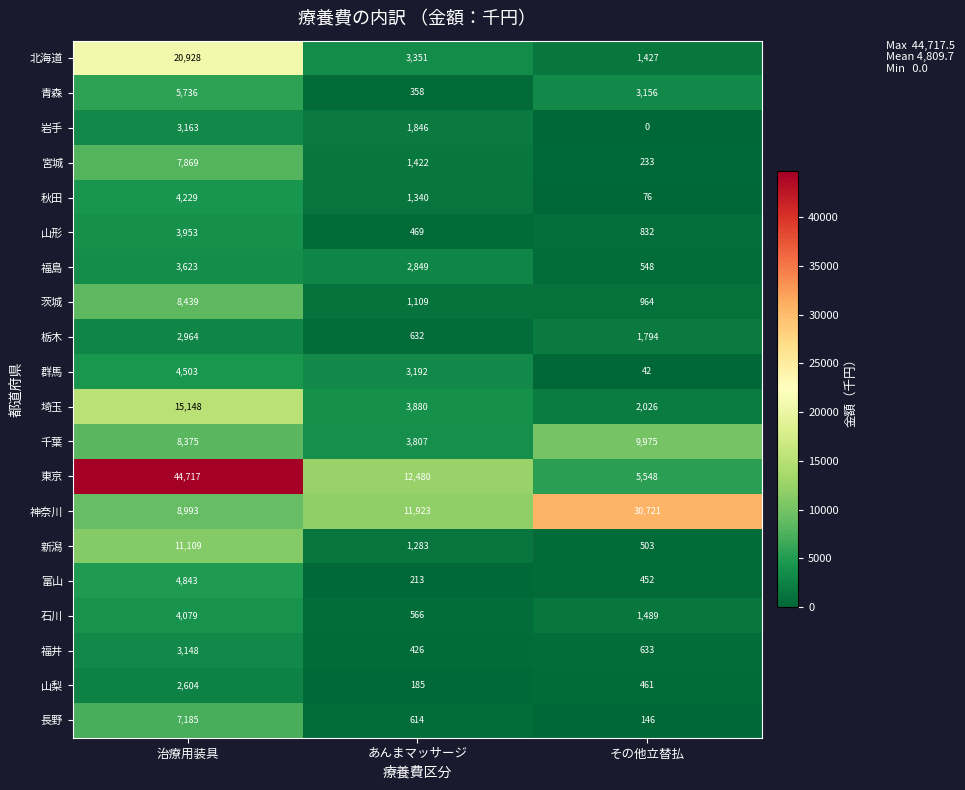

Which series has the largest total across all categories?

東京